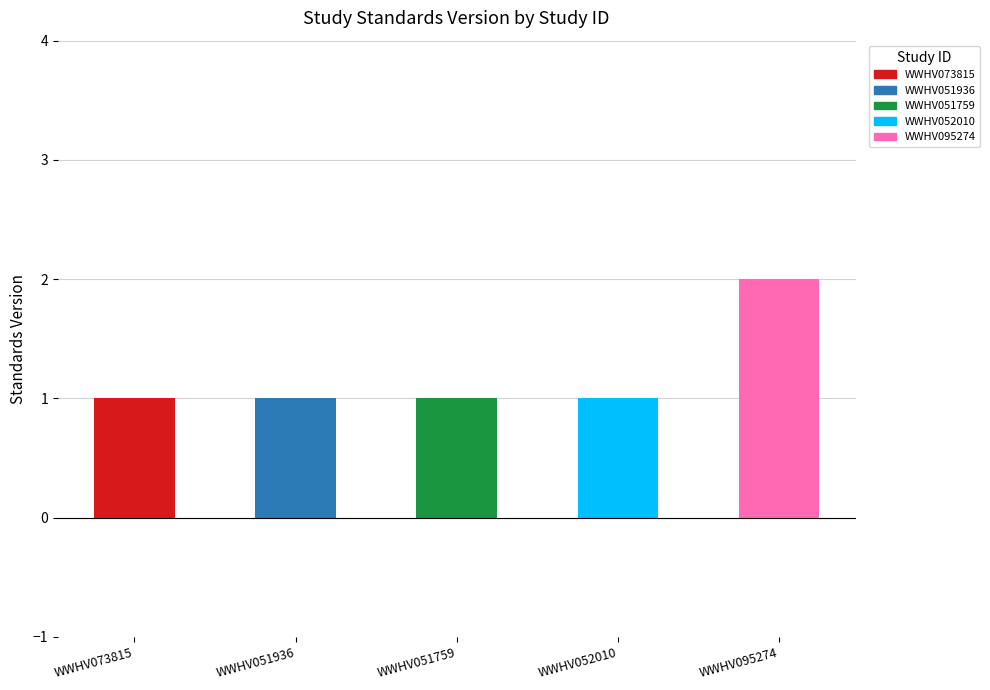

Between WWHV095274 and WWHV052010, which is larger?

WWHV095274